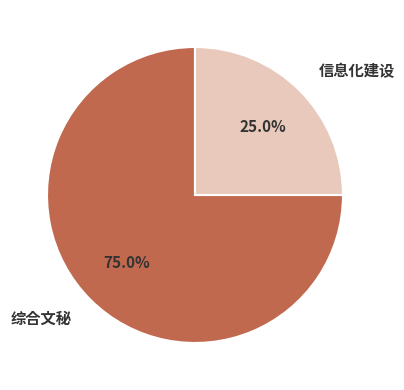

How many slices are in this pie chart?

2